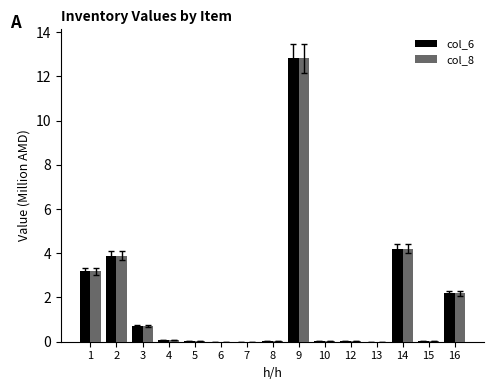

At which category is the sum across all series the highest?

9